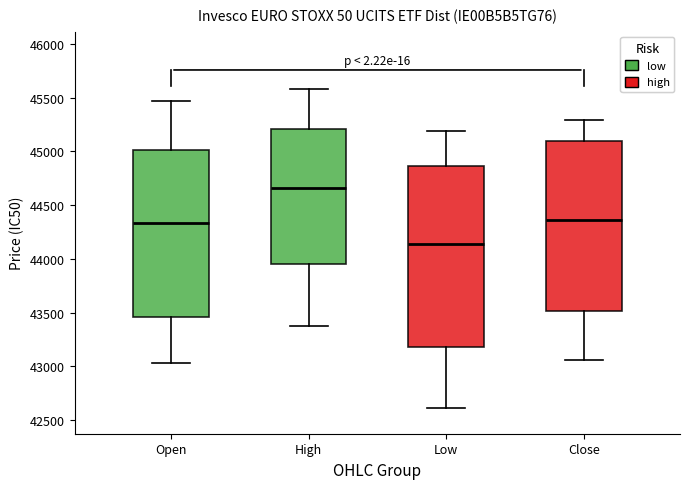

Reading left to right, read every box against the y-axis: the position of its median line, the range the box covers, and the ends of its whiskers. The values are not printed on the chart, so give them approximately, as read against the axis.

Open: median 44350, box 43450 to 45000, whiskers 43050 to 45450
High: median 44650, box 43950 to 45200, whiskers 43400 to 45600
Low: median 44150, box 43200 to 44850, whiskers 42600 to 45200
Close: median 44350, box 43500 to 45100, whiskers 43050 to 45300